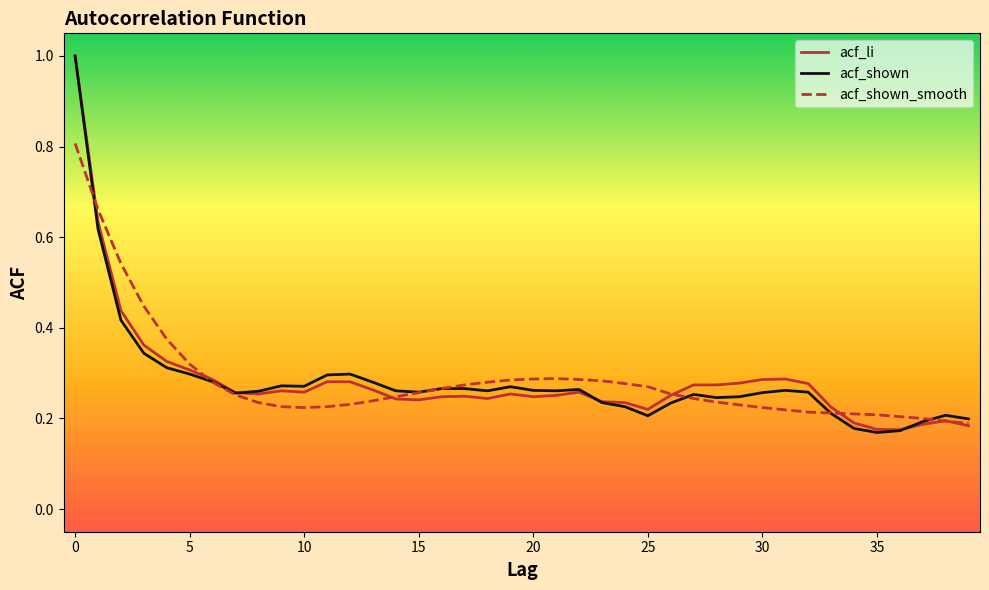

Which series has the widest spread of values?

acf_shown